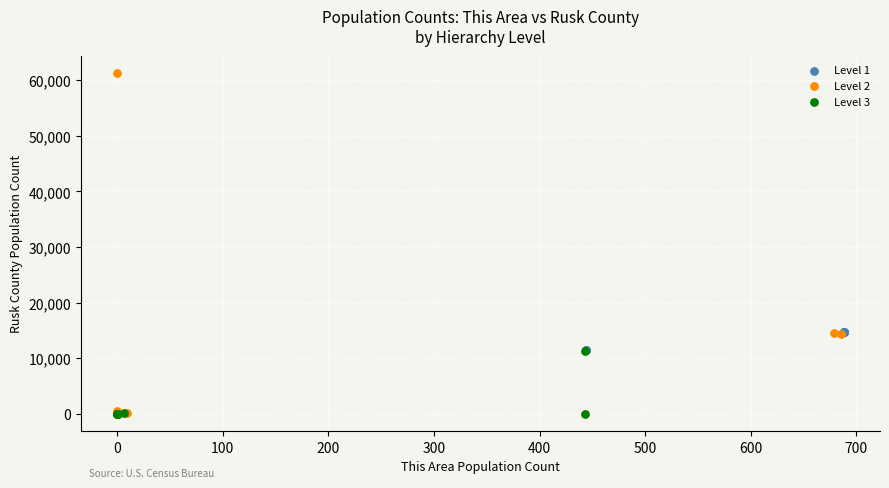

Which series has the largest Y range (max minus min)?

Level 2